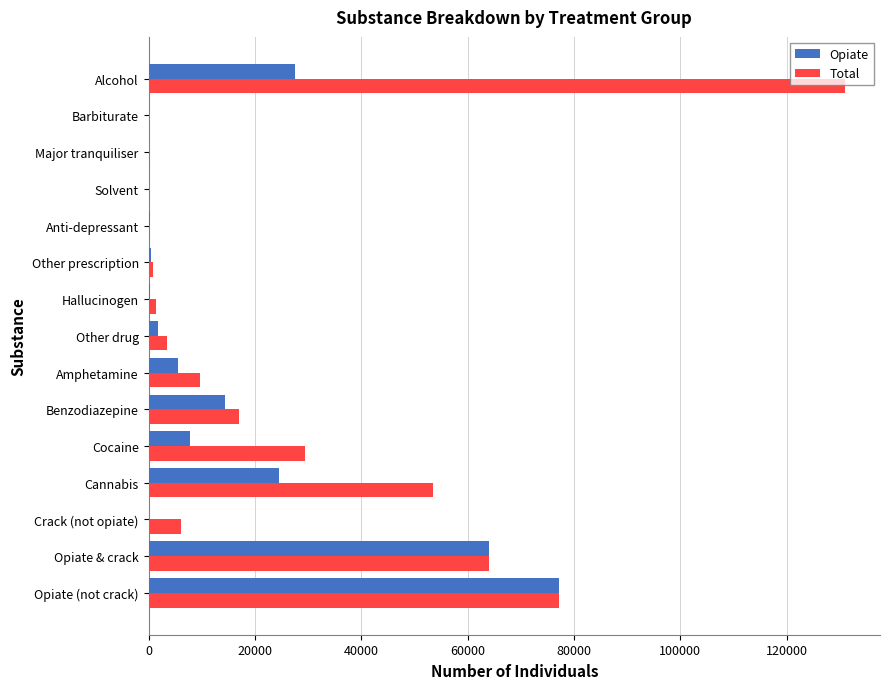

What is the sum of all Opiate values?

224321